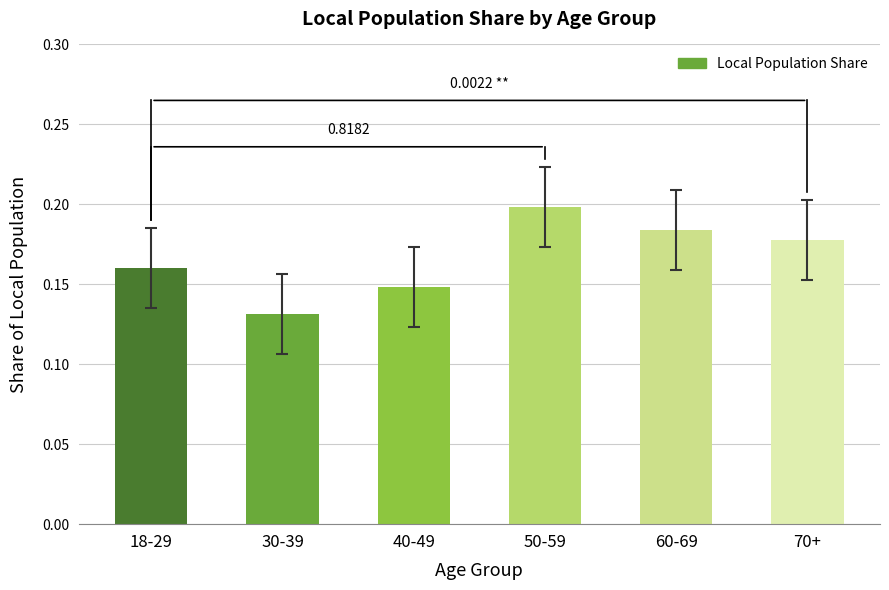

At which category does the chart reach its peak across all series?

50-59